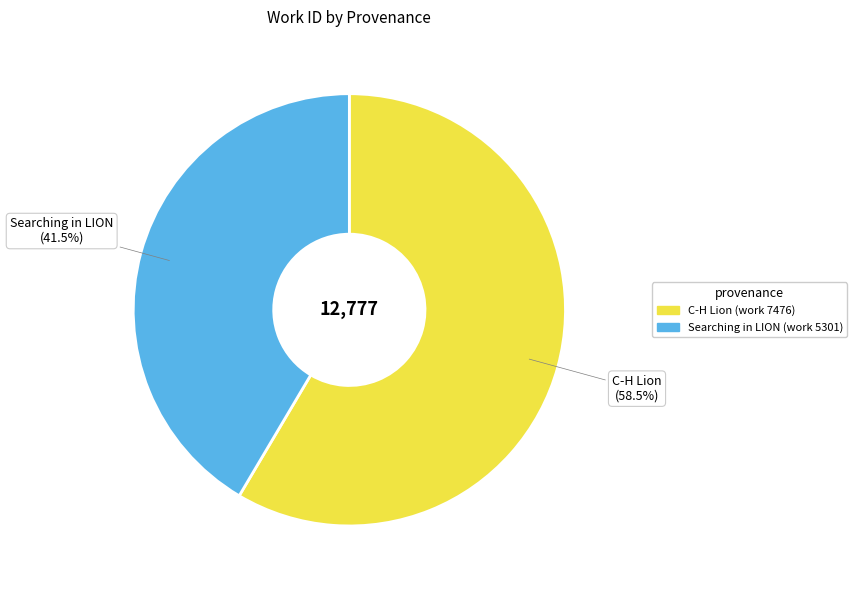

Rank the categories by value from lowest to highest.

Searching in LION (work 5301), C-H Lion (work 7476)